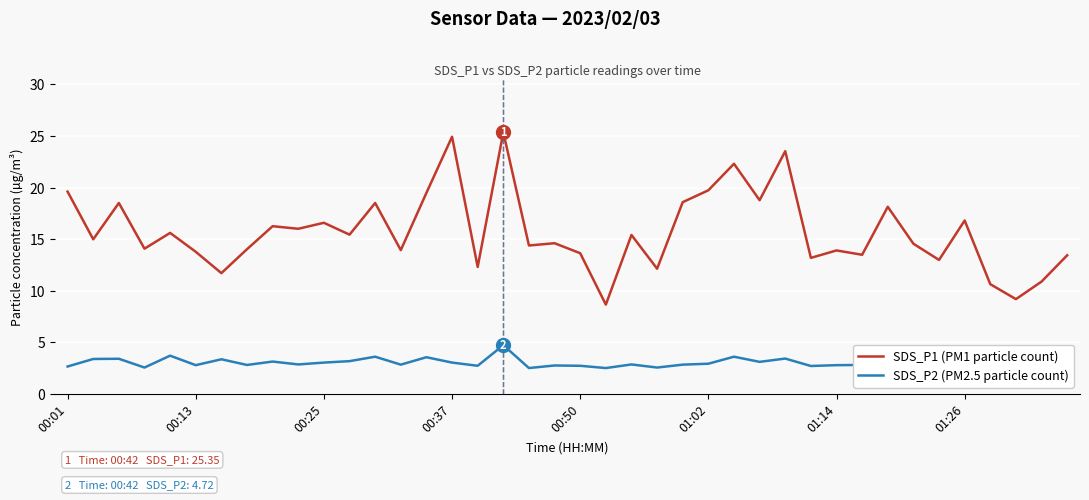

In SDS_P1 (PM1 particle count), how many points are lower than both neighbors (excluding endpoints)?

15